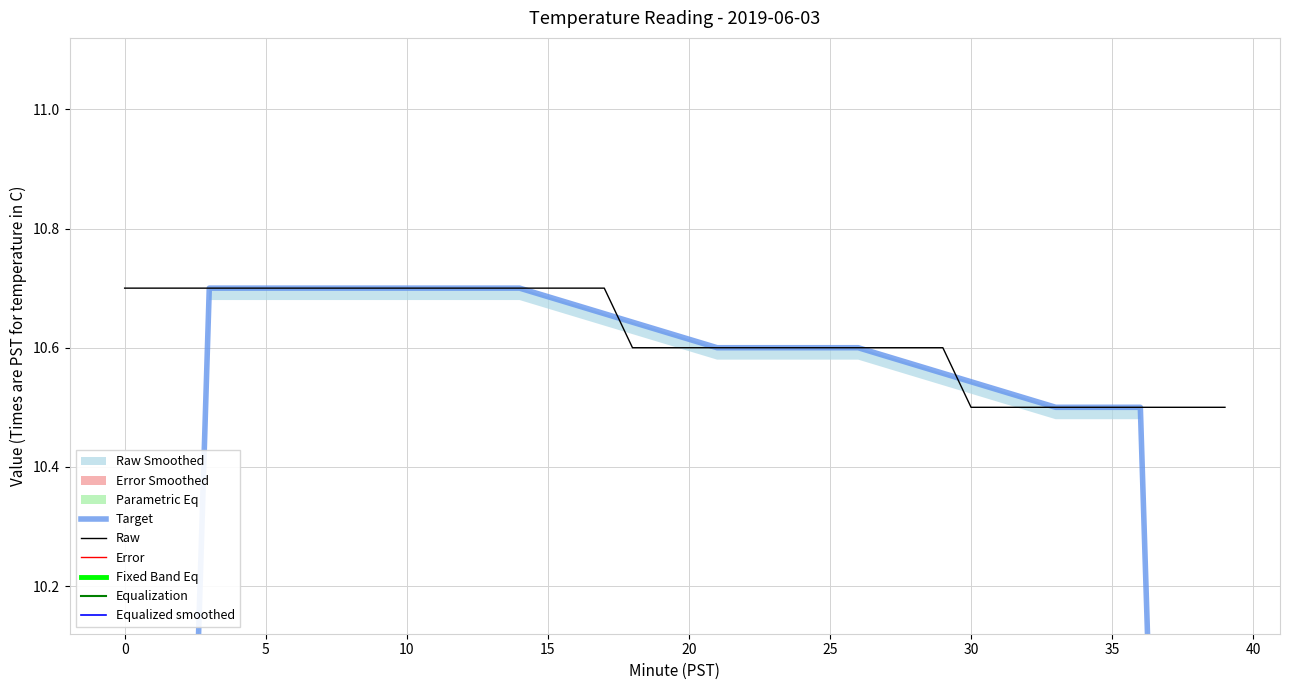

Is the value of Target at 28 greater than the value of Error at 17?

Yes